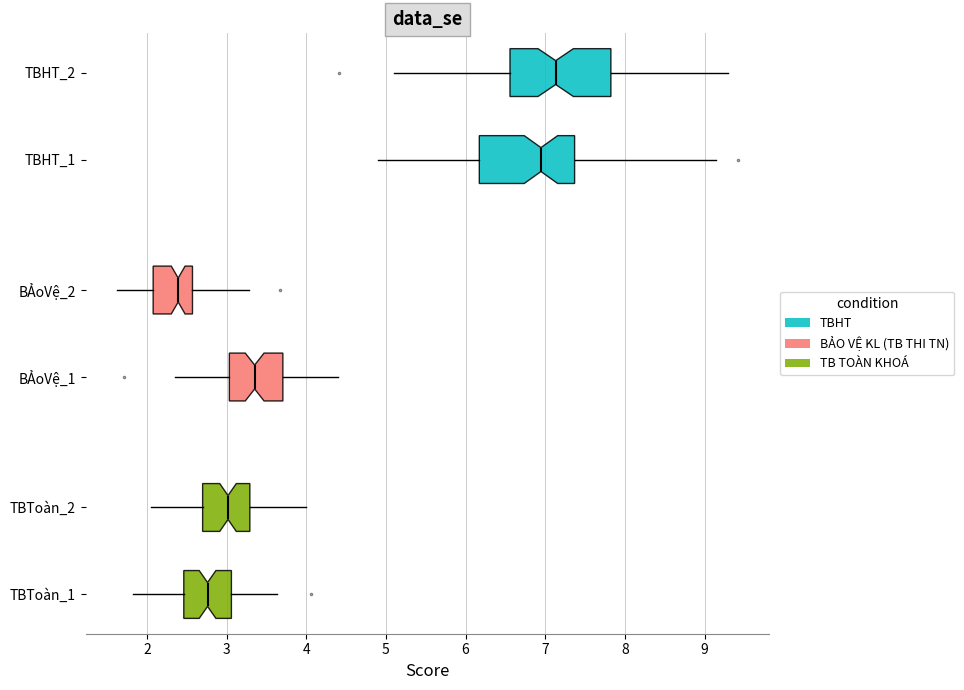

Where does the median line of the box for TBToàn_2 sit on the x-axis? The values are not printed on the chart, so give them approximately, as read against the axis.

3.0